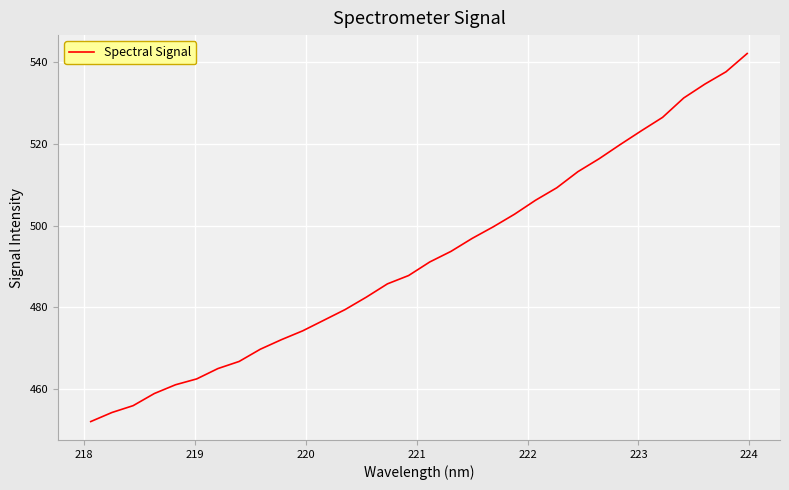

What is the minimum value shown in the chart?

452.0